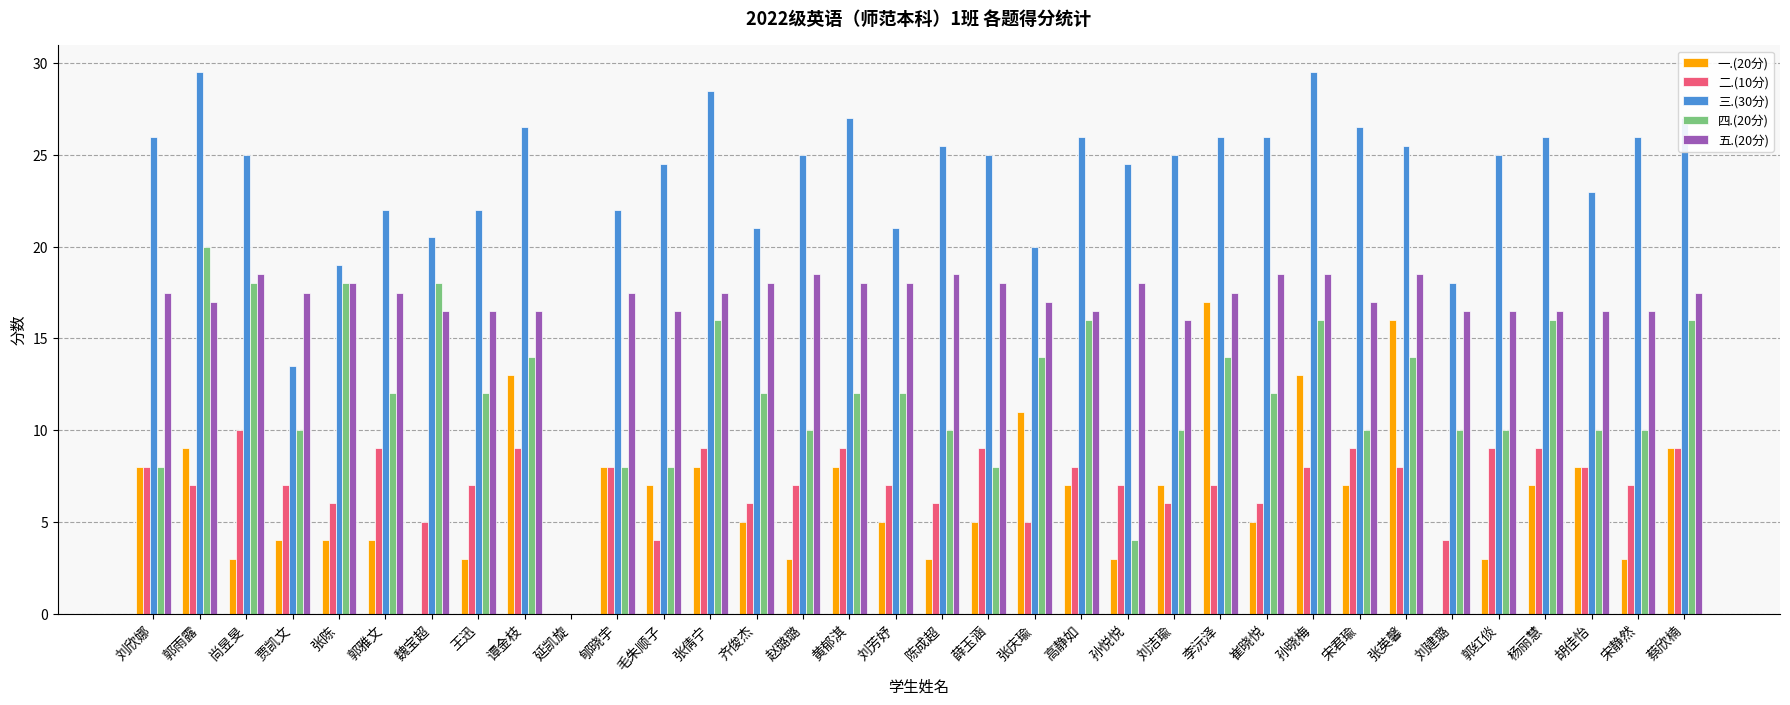

Is the value of 五.(20分) at 张倩宁 greater than the value of 四.(20分) at 黄郁淇?

Yes